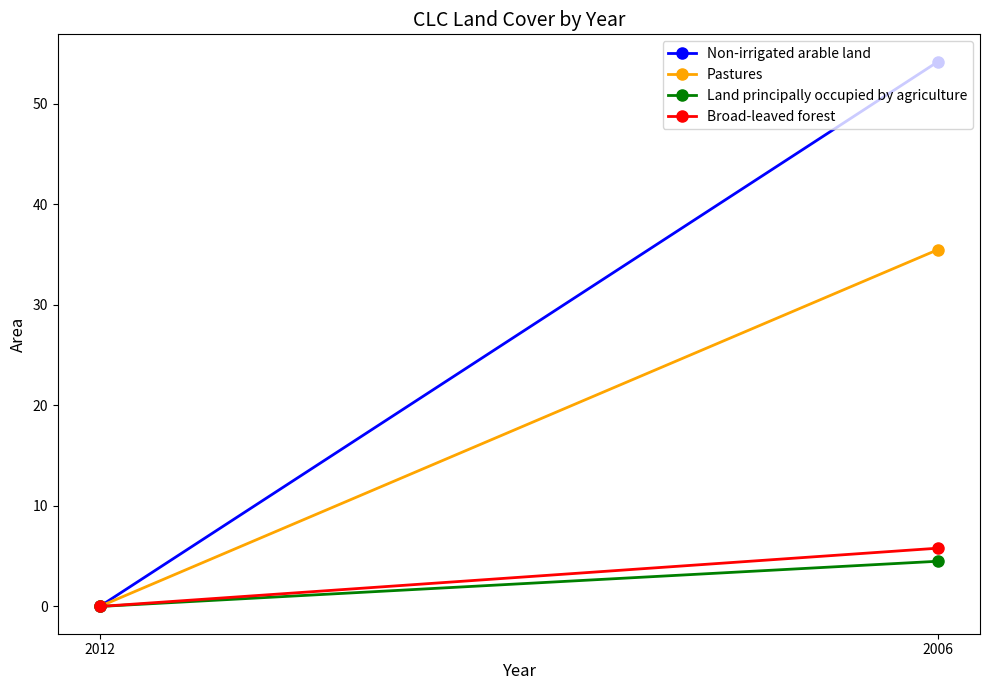

How many values in the Pastures series exceed 35?

1